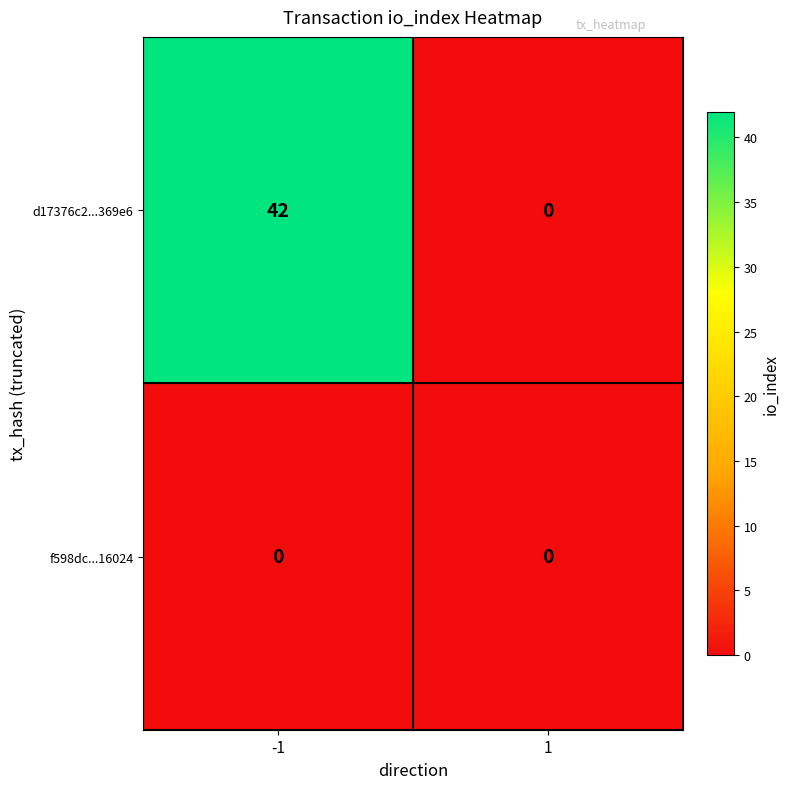

Reading left to right, what are all the values shown in this chart?

d17376c2...369e6: -1=42	1=0
f598dc...16024: -1=0	1=0